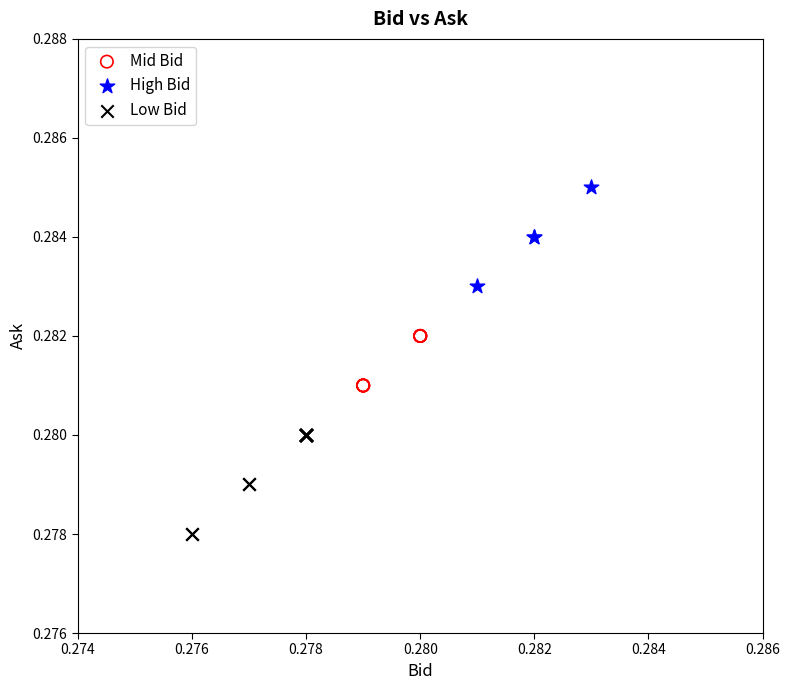

Which series contains the lowest Y value?

Low Bid